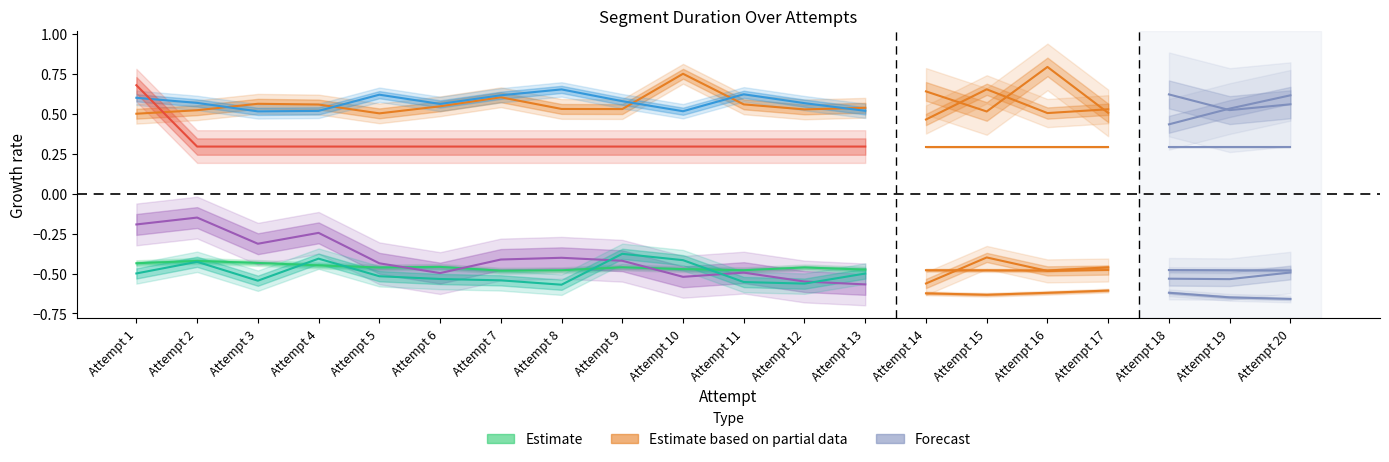

True or false: Final Trial and Forest of Hope intersect in this chart.

False